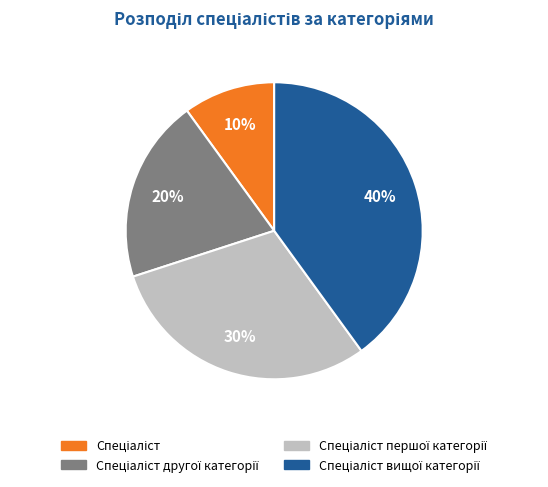

Is there any slice that represents more than half of the pie?

No